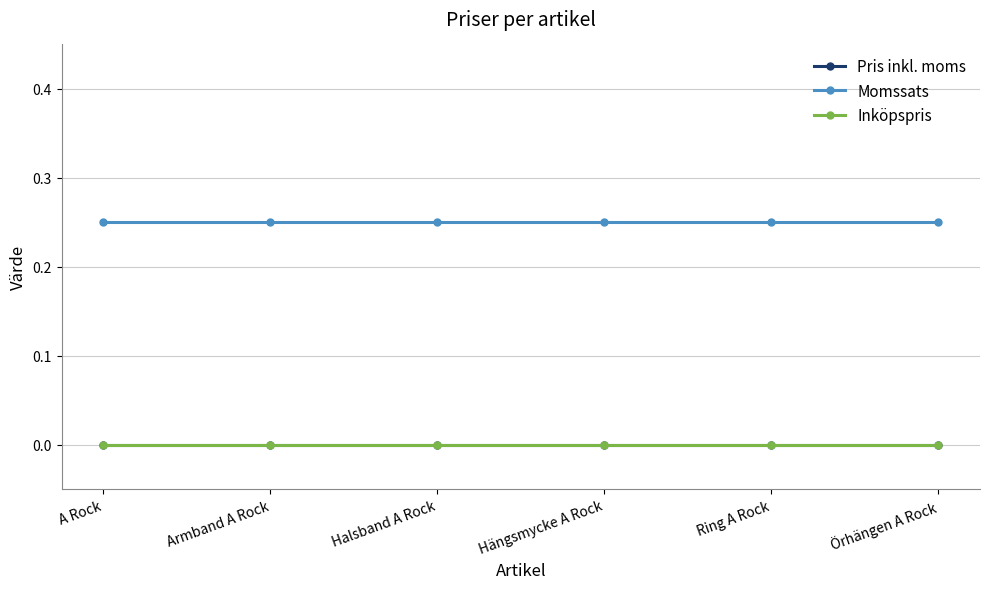

What is the difference between the highest and lowest values at A Rock?

0.2